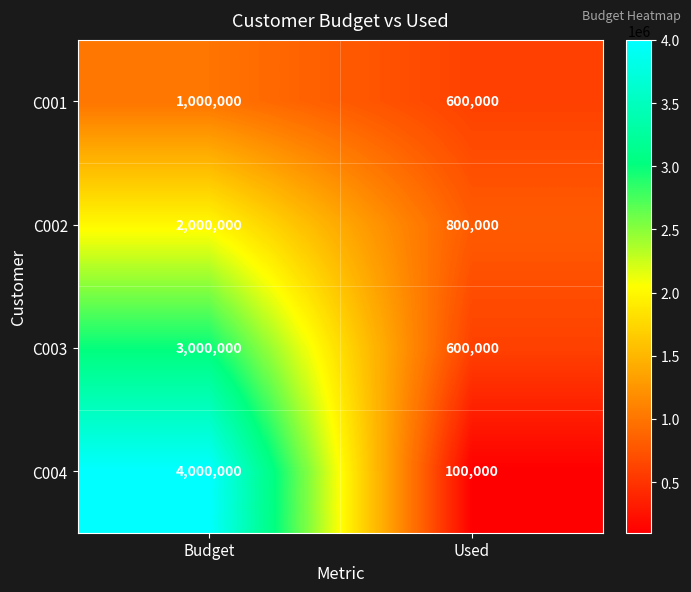

What is the total value across all series at Used?

2100000